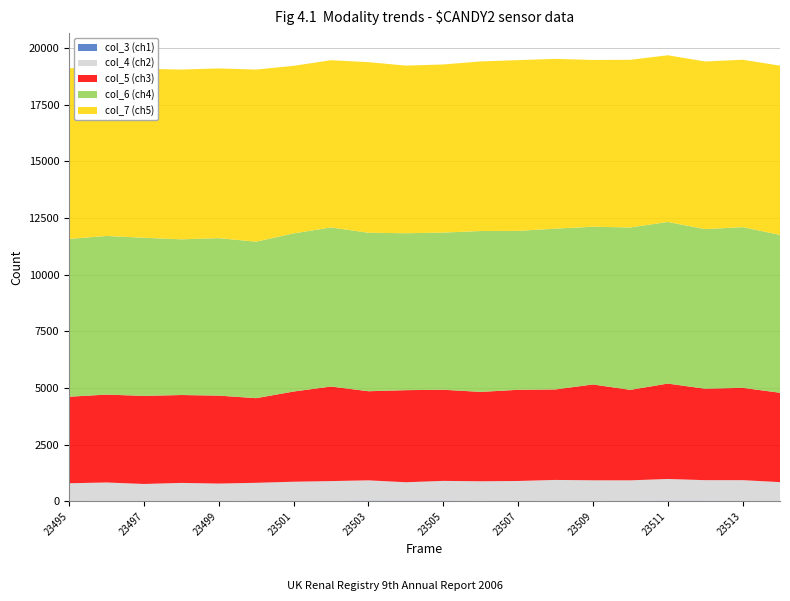

Reading left to right, list all the values displayed in this chart.

col_3 (ch1): 15	21	18	21	16	24	23	19	31	27	29	20	16	21	21	24	28	27	22	21
col_4 (ch2): 784	813	750	794	770	795	844	876	897	817	875	867	884	925	909	904	960	909	914	829
col_5 (ch3): 3817	3876	3885	3876	3879	3733	3977	4170	3930	4061	4020	3942	4021	3992	4227	3990	4208	4032	4072	3941
col_6 (ch4): 6960	6997	6973	6867	6945	6901	6975	7016	6990	6921	6931	7095	7009	7091	6956	7163	7128	7039	7087	6963
col_7 (ch5): 7525	7488	7452	7488	7486	7592	7391	7377	7524	7394	7415	7480	7532	7488	7356	7395	7352	7395	7384	7464